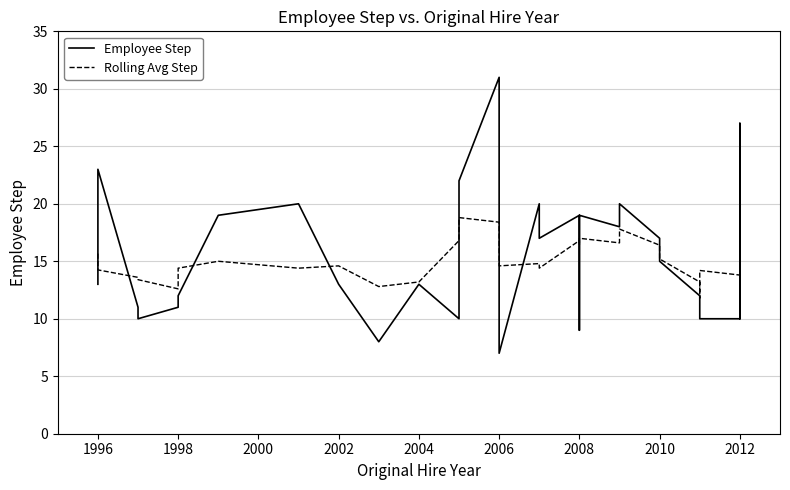

What is the value of the Rolling Avg Step point at the 12th from the left?

16.8